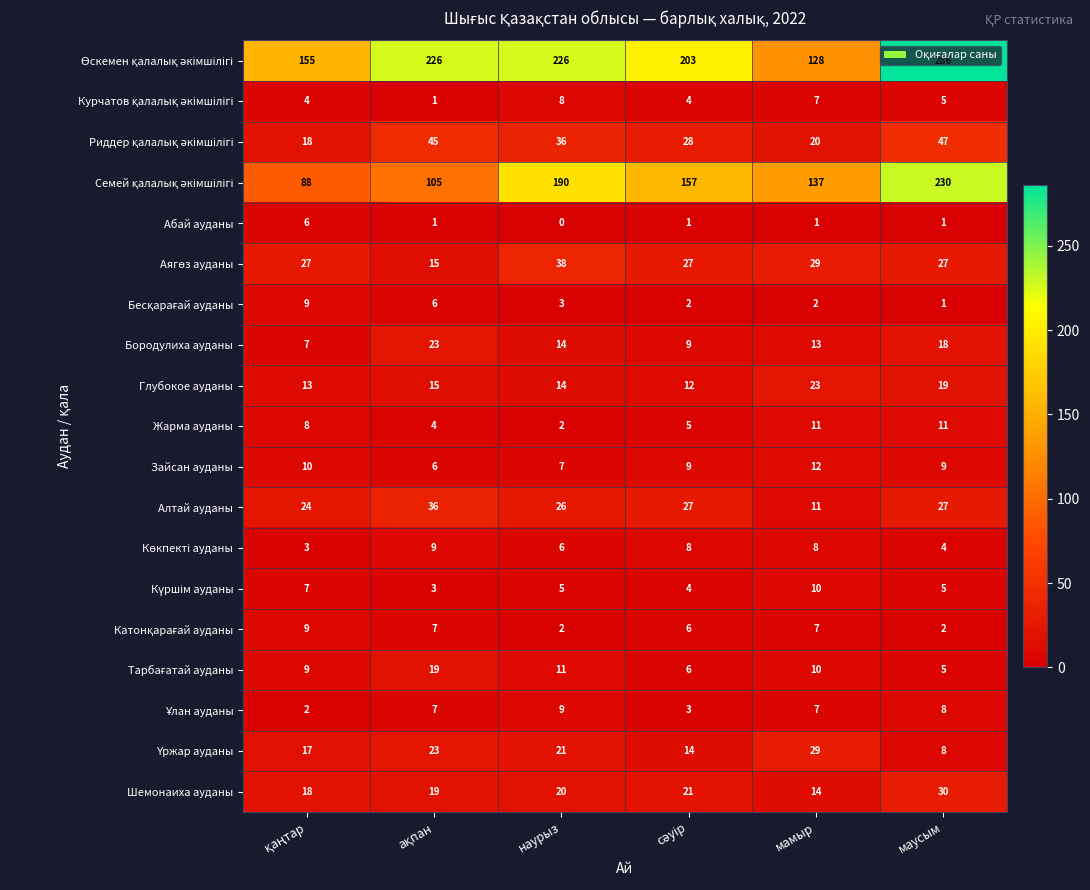

What is the difference between the highest and lowest values at мамыр?

136